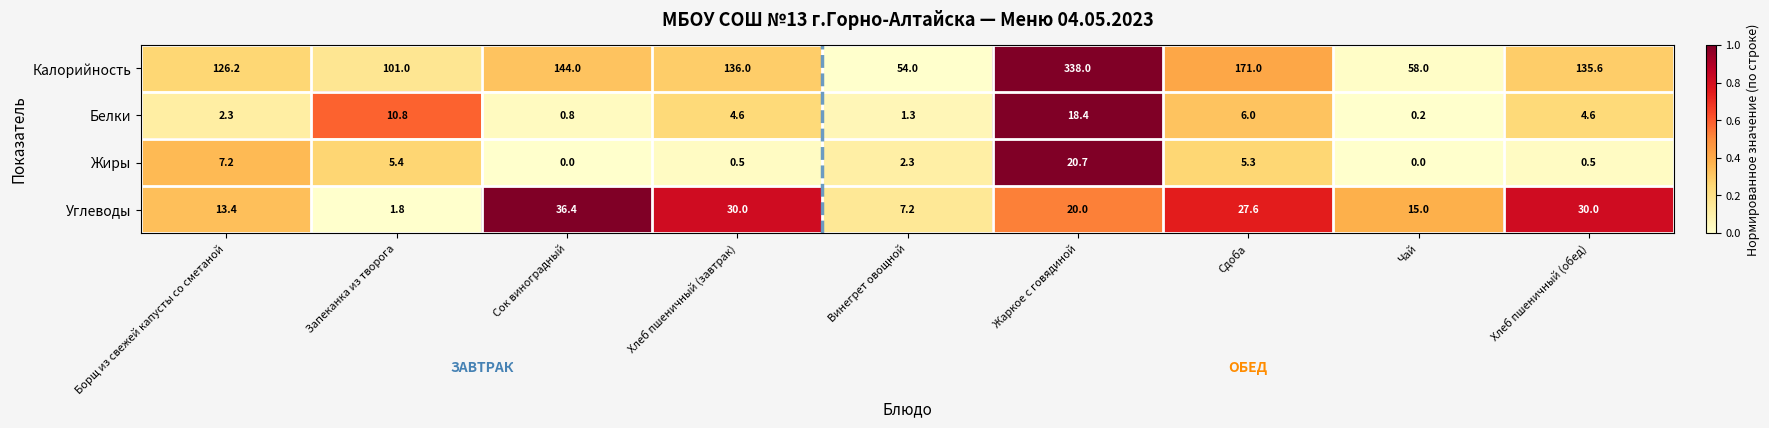

What is the difference between the second highest and second lowest values in the Калорийность series?

113.0